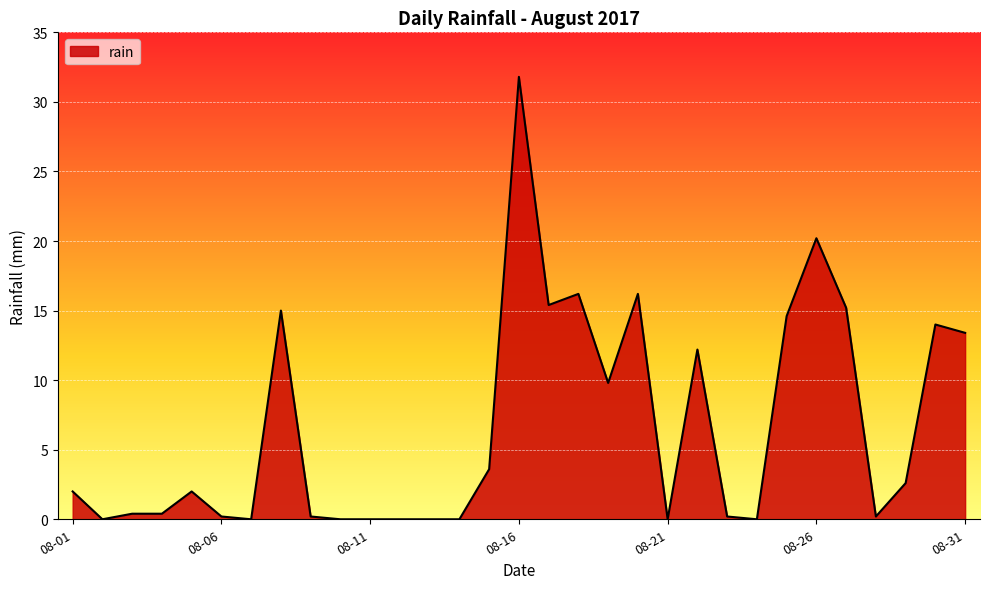

What is the difference between the maximum and minimum values?

31.8